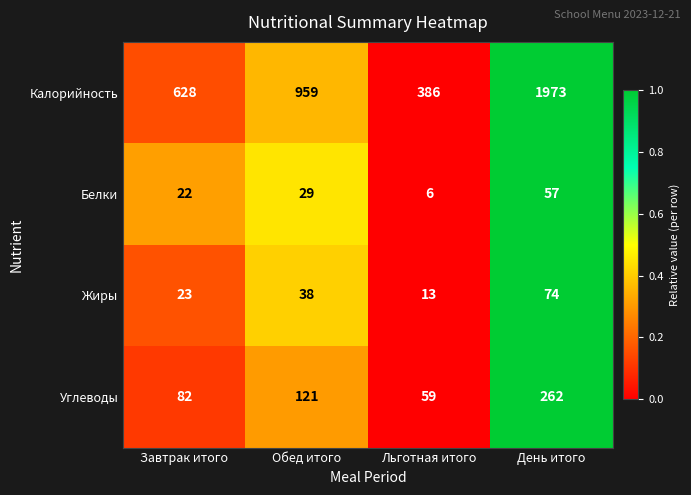

Which label corresponds to the largest value in the chart?

День итого